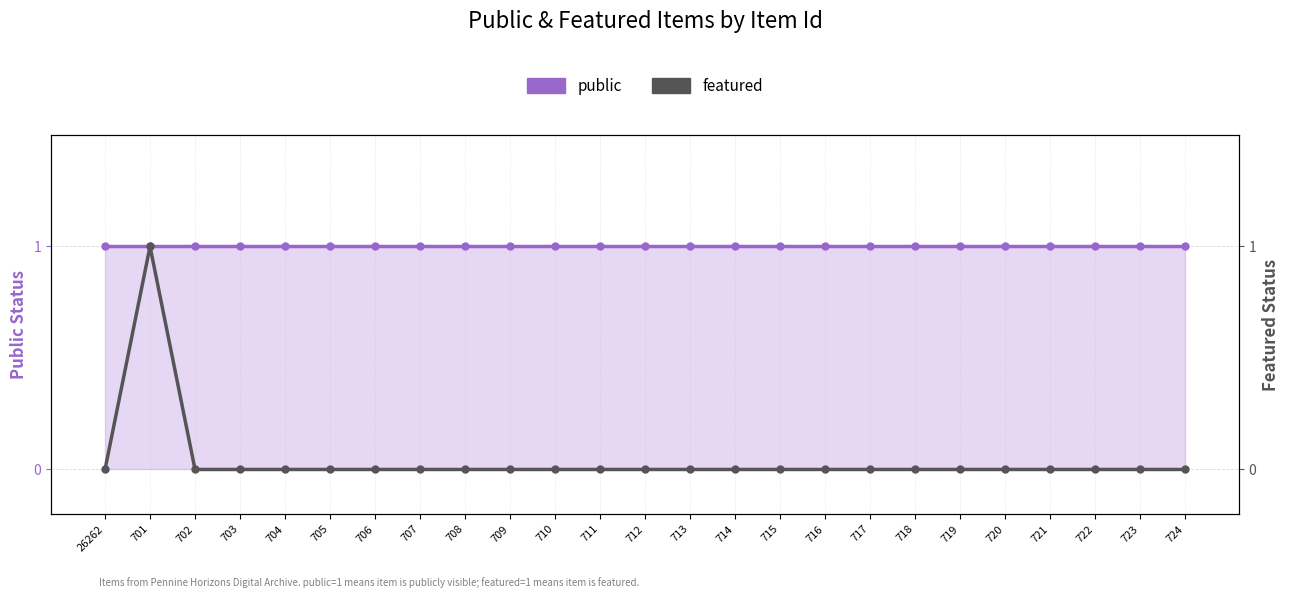

What is the label of the 17th point from the left?

716